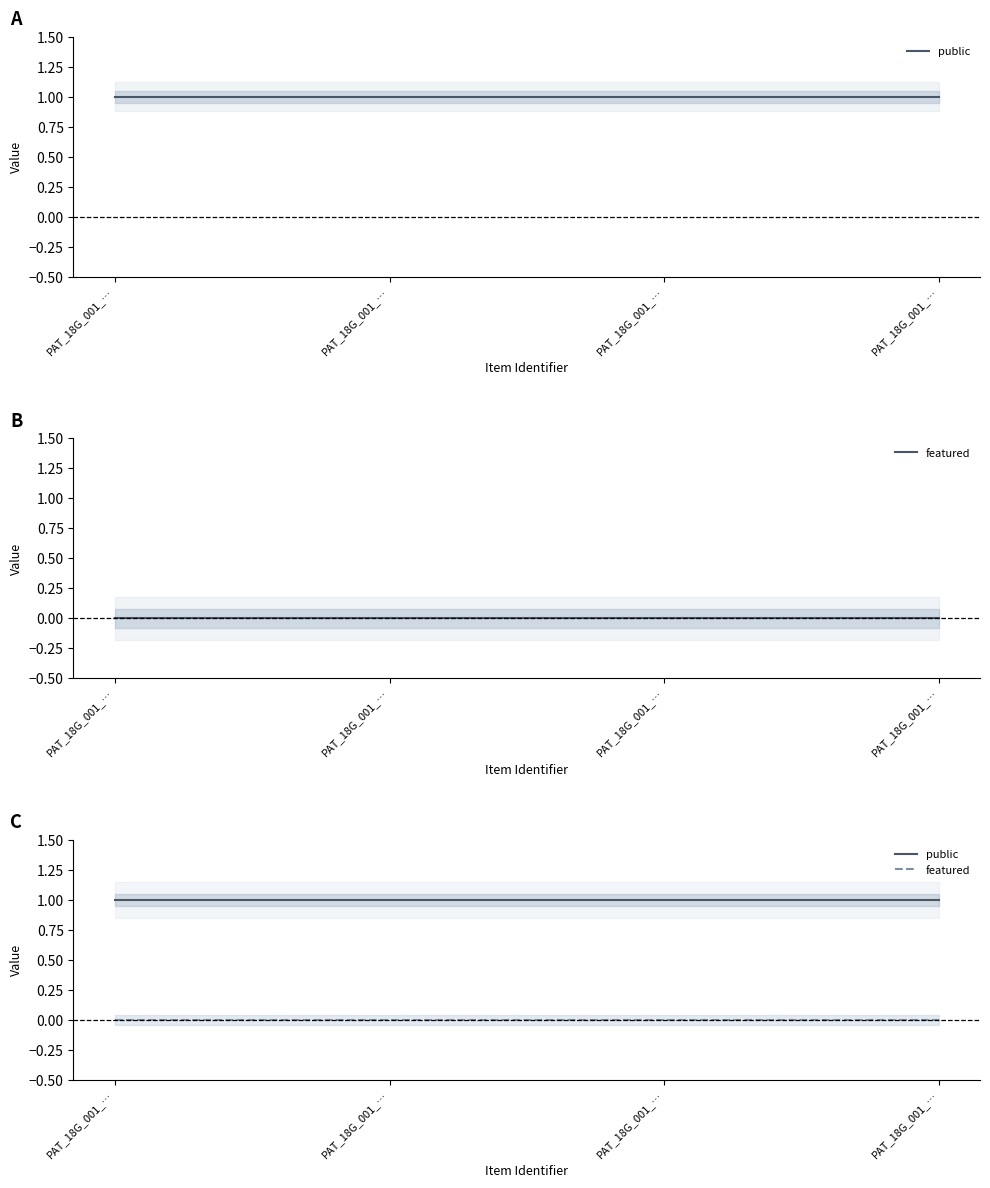

True or false: public and featured cross at least once.

False